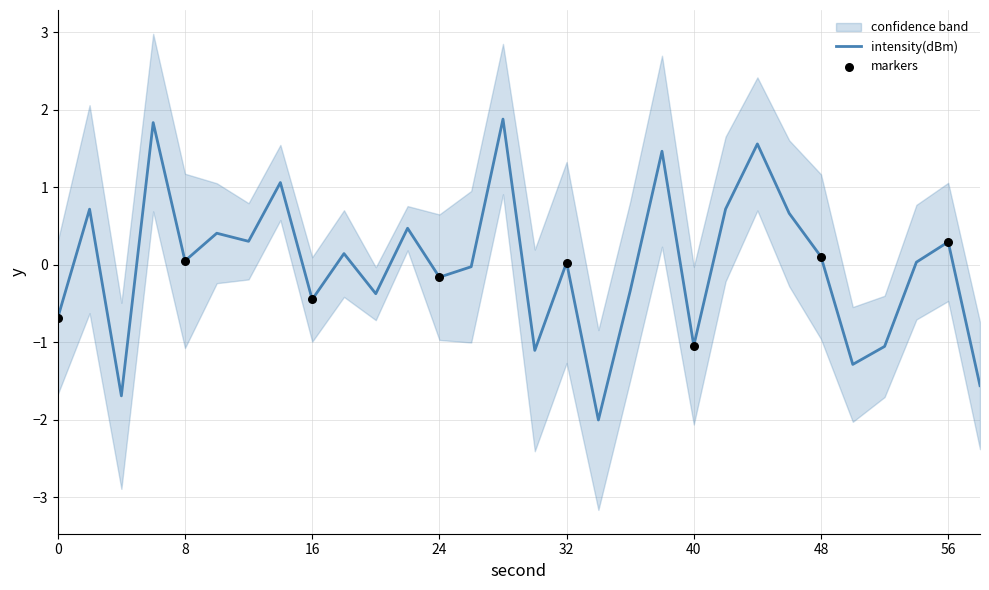

What is the change in value from 32 to 48?

+0.1